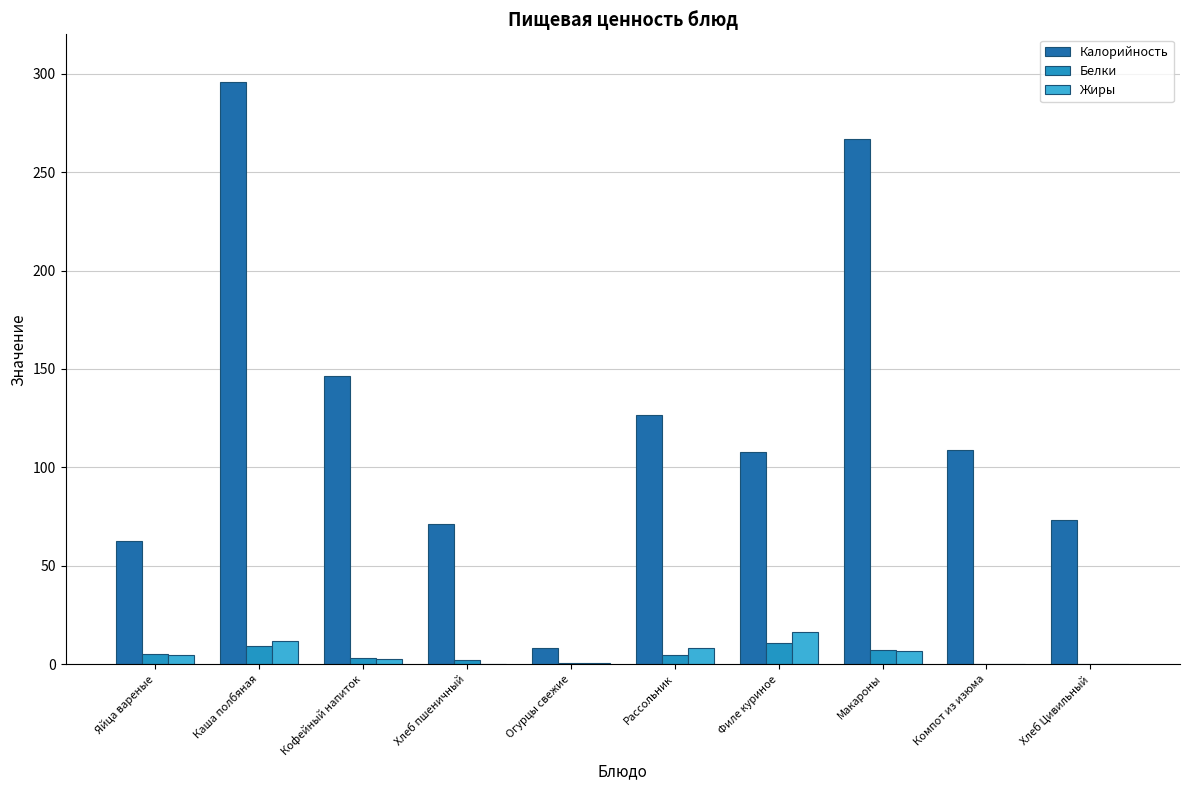

Which category has the highest value in the Калорийность series?

Каша полбяная